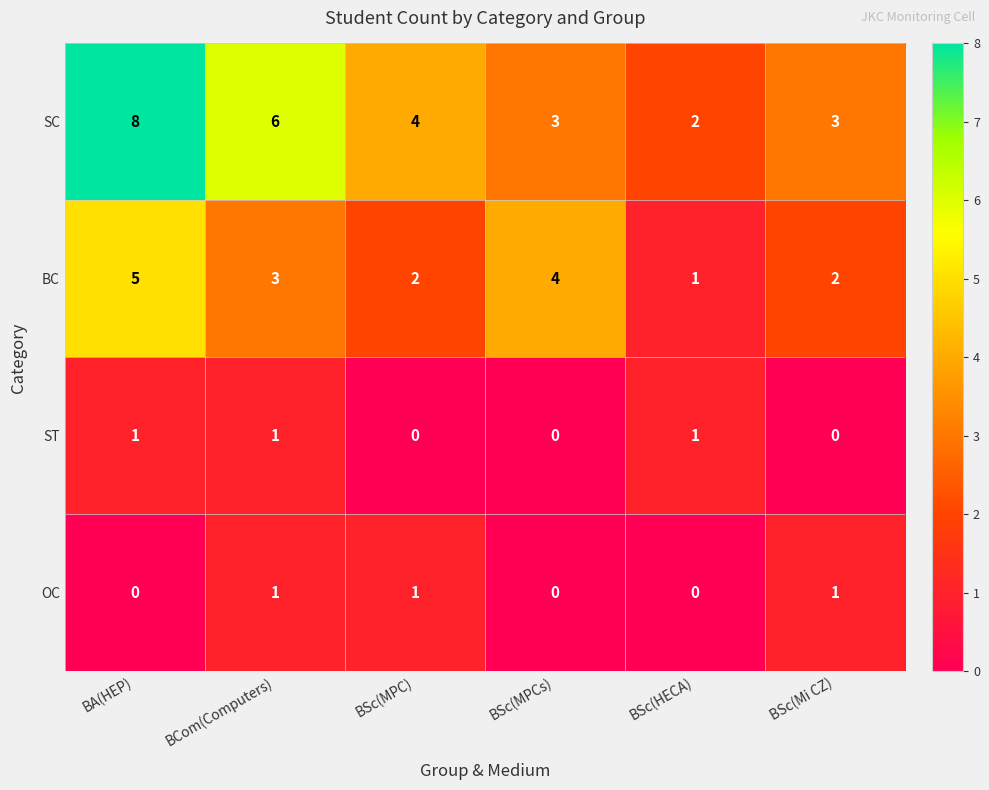

Is the value of BC at BSc(MPCs) greater than the value of OC at BSc(MPCs)?

Yes